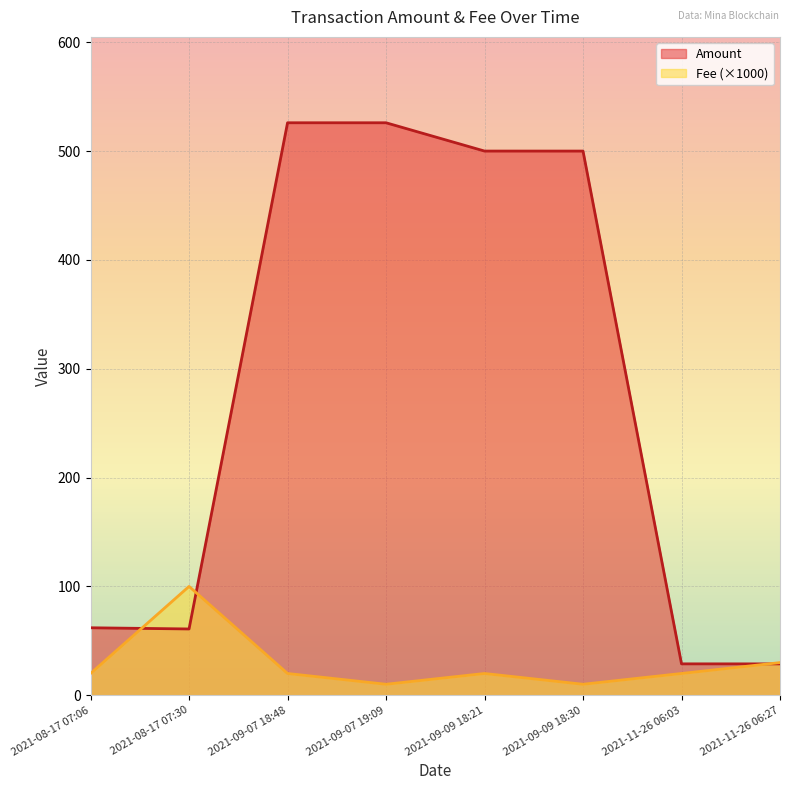

What is the label of the 3rd point from the left?

2021-09-07 18:48